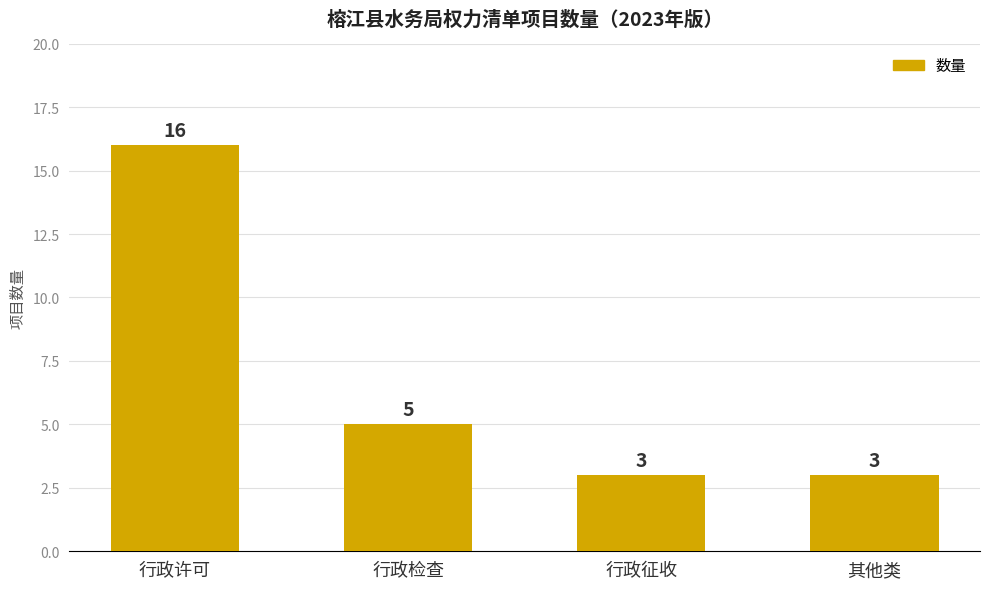

Count the number of categories in the chart.

4